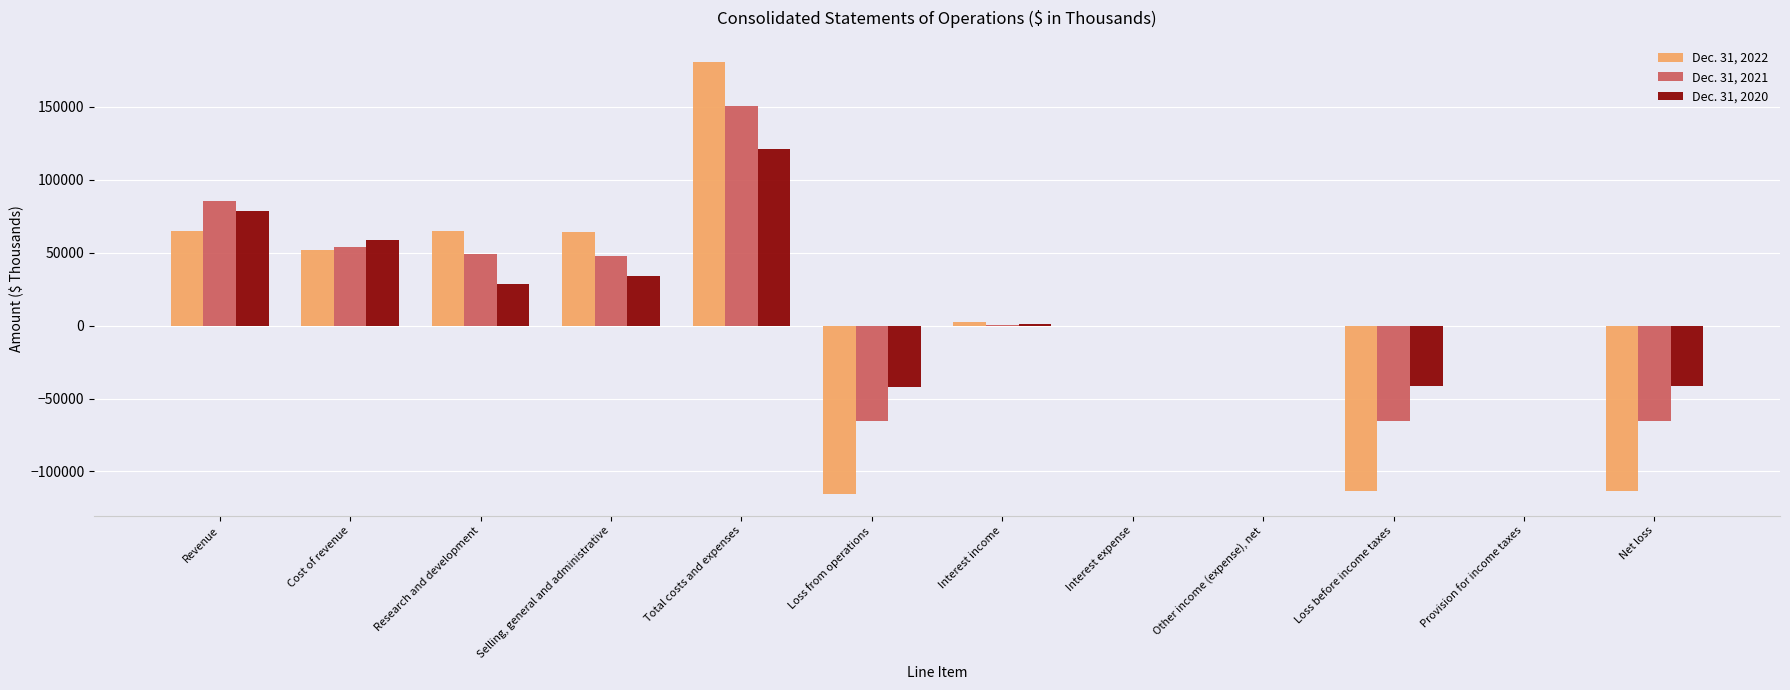

At which category does the chart reach its peak across all series?

Total costs and expenses